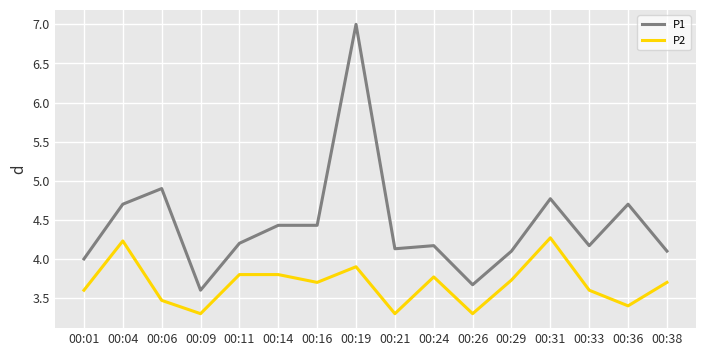

What is the total value across all series at 00:38?

7.8